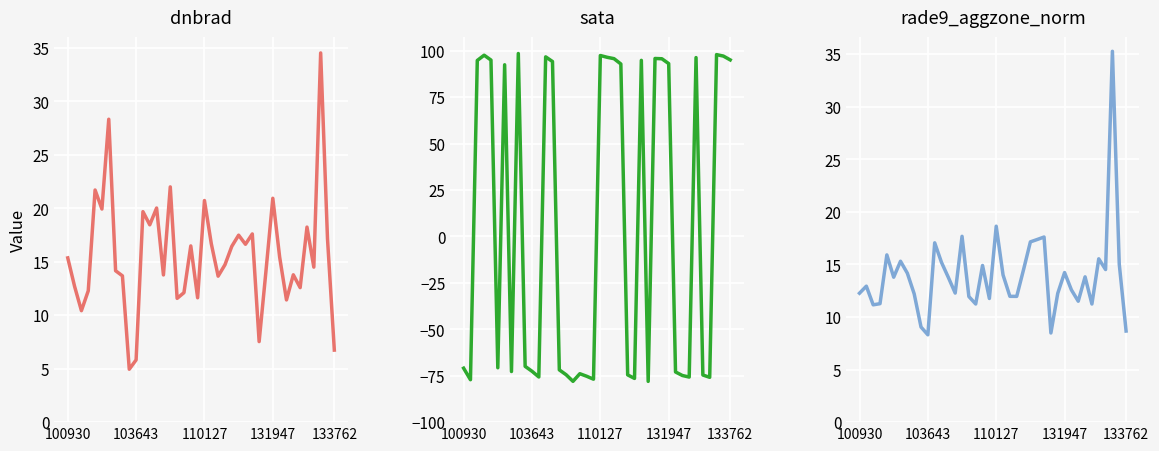

True or false: sata has more than 0 interior local peaks.

True